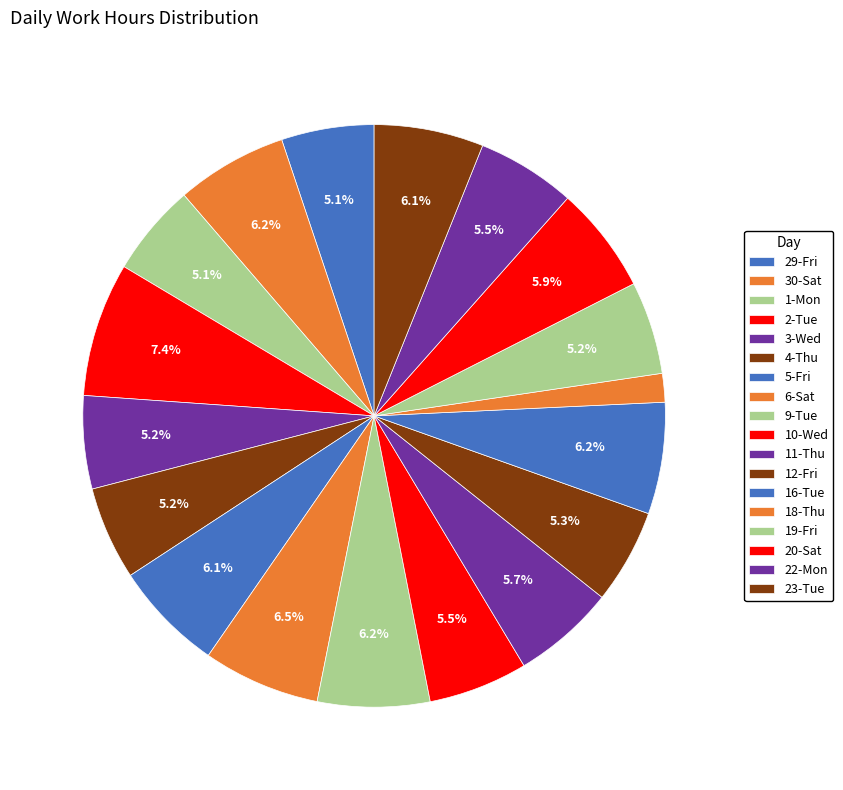

Is there a majority slice in this chart?

No